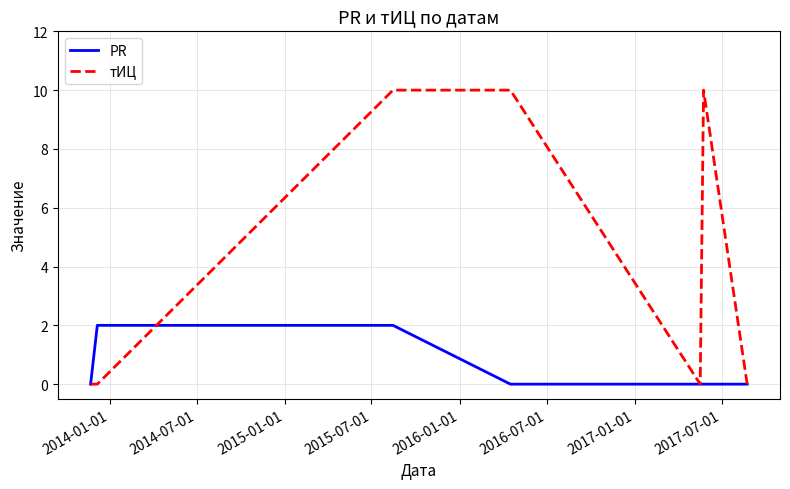

Which series has the widest spread of values?

тИЦ